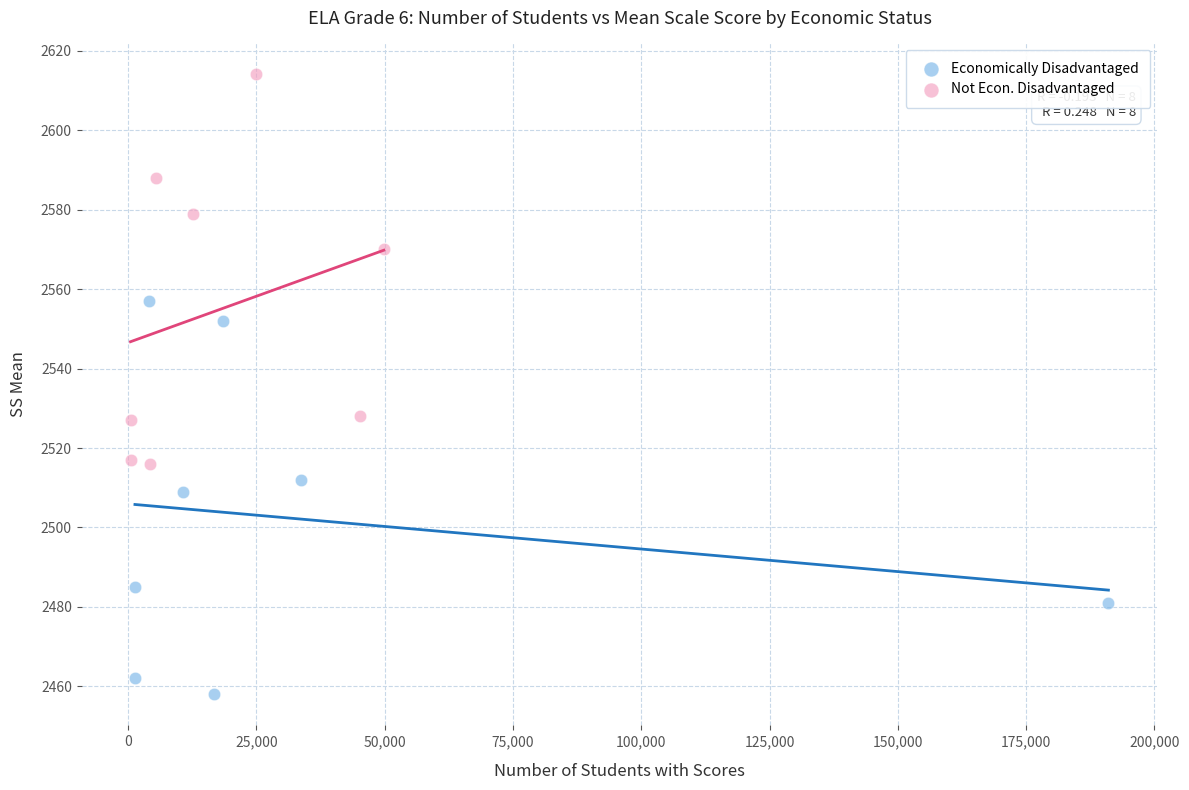

Which series contains the highest Y value?

Not Econ. Disadvantaged